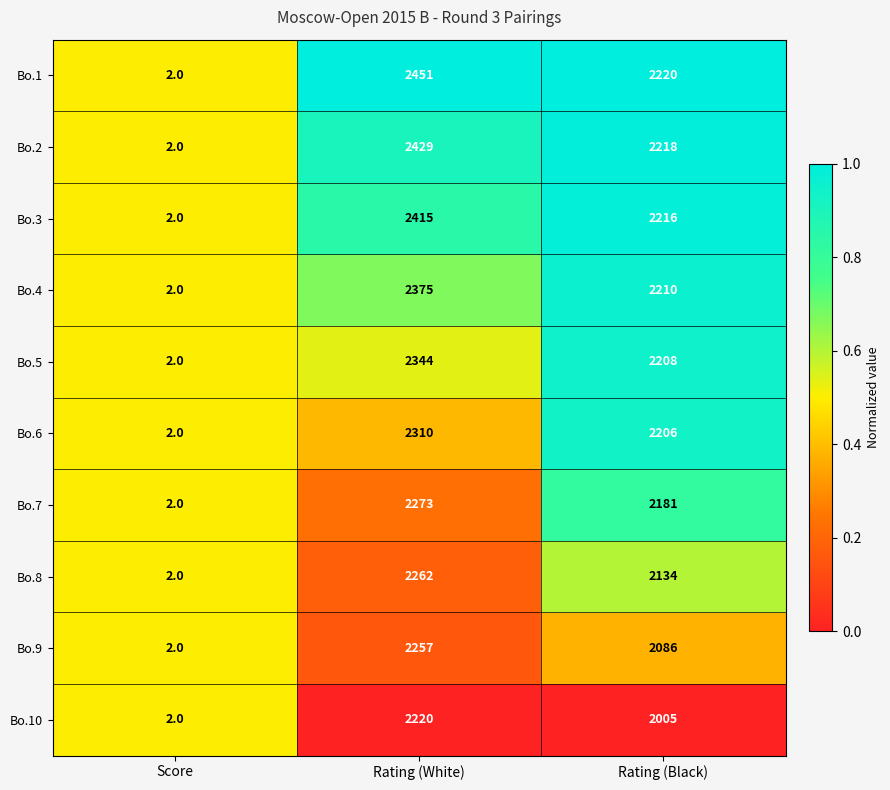

What is the average value of the Bo.5 series?

1518